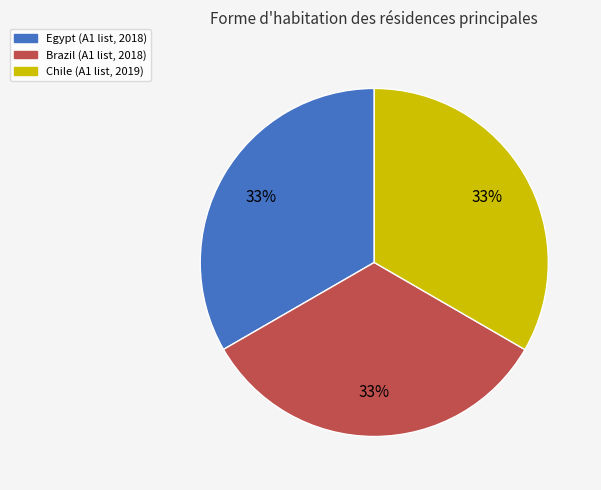

Combined, do Brazil and Egypt account for over 50%?

Yes